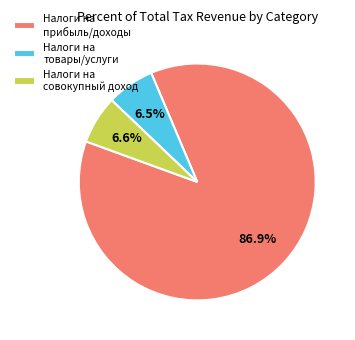

What is the ratio of the value at Налоги на прибыль/доходы to the value at Налоги на совокупный доход?

13.2